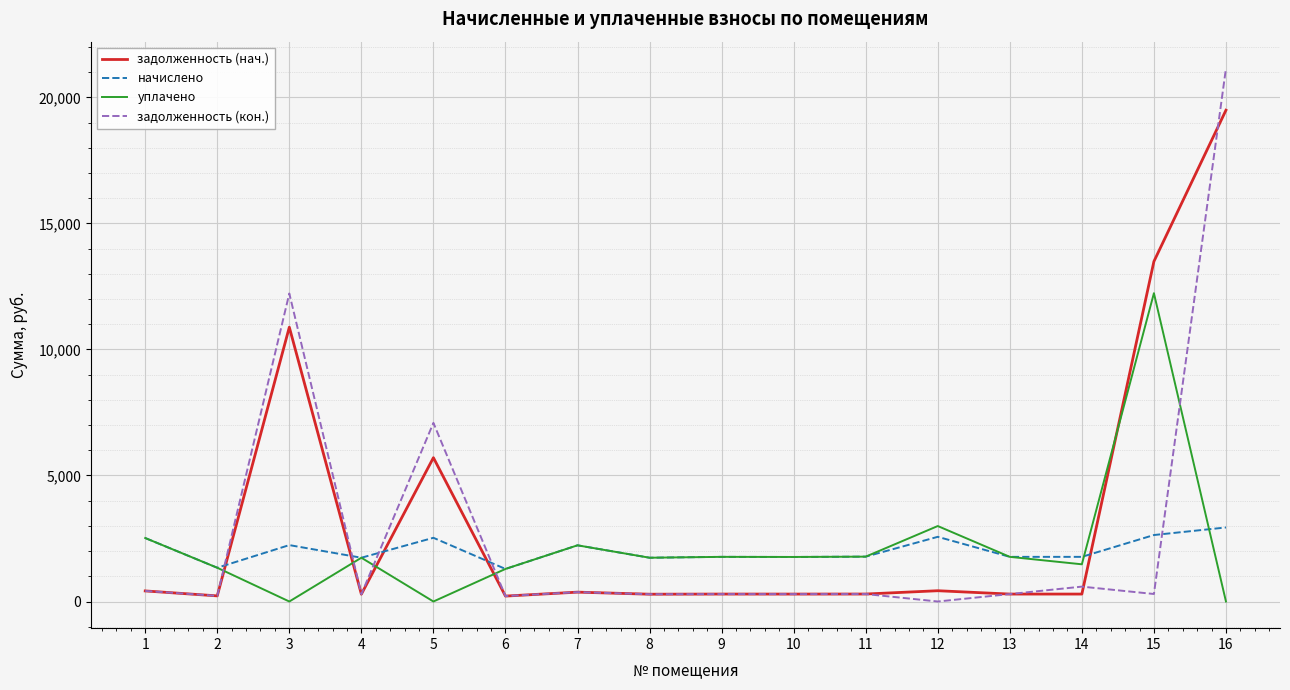

Rank the series at 16 from highest to lowest value.

задолженность (кон.), задолженность (нач.), начислено, уплачено